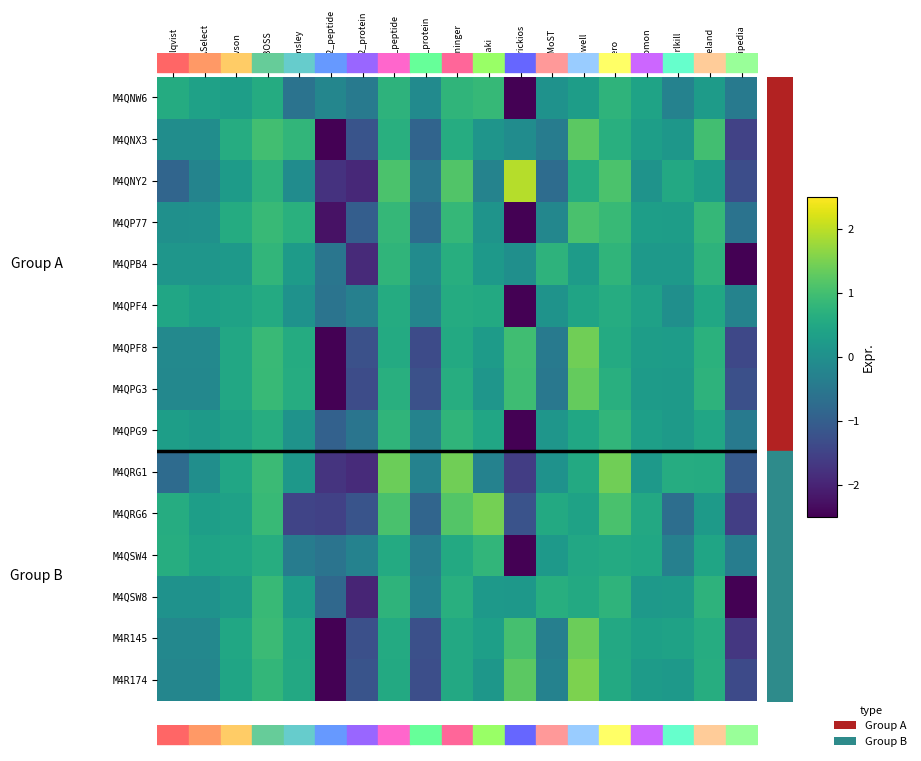

How many values in the M4QNW6 series exceed 0?

12